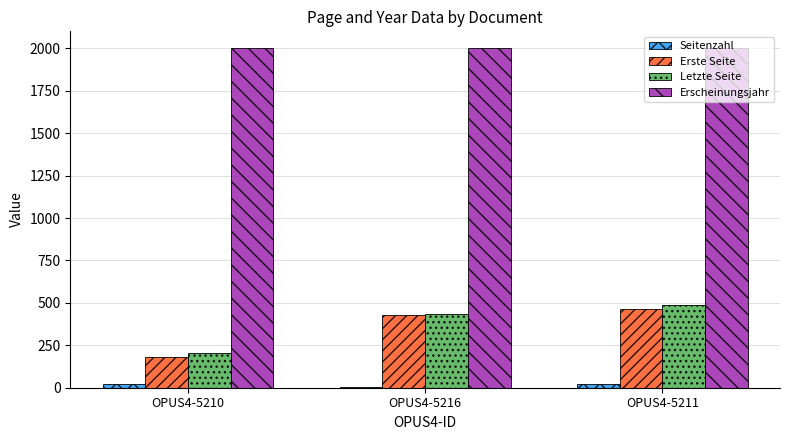

True or false: Letzte Seite has a value of 485 at OPUS4-5211.

True